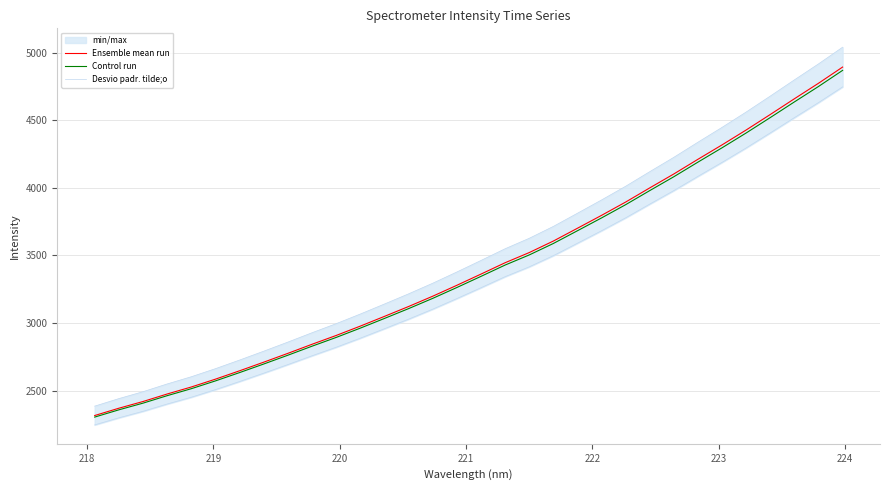

Which series has the widest spread of values?

Ensemble mean run